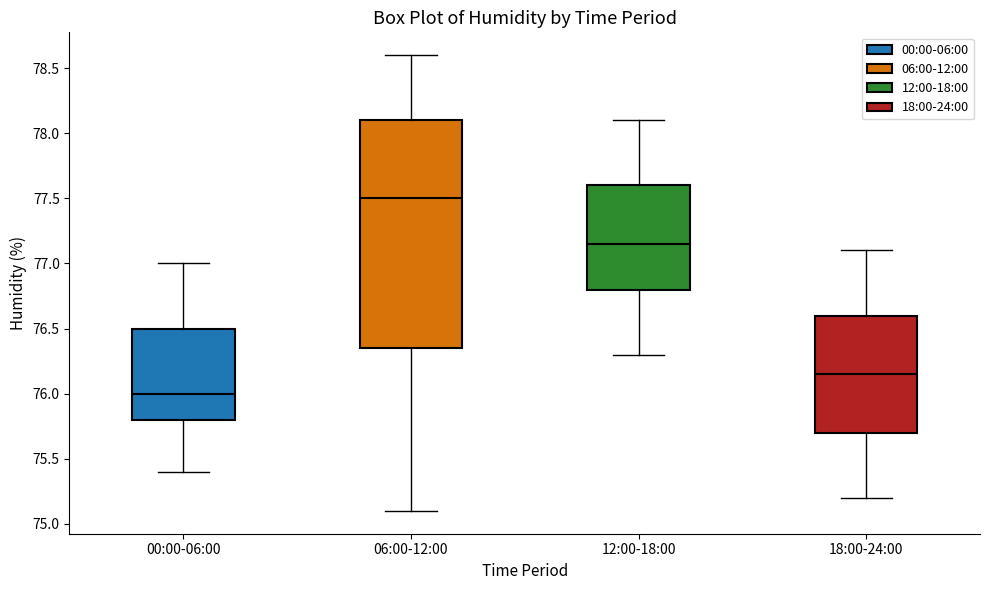

Reading left to right, read every box against the y-axis: the position of its median line, the range the box covers, and the ends of its whiskers. The values are not printed on the chart, so give them approximately, as read against the axis.

00:00-06:00: median 76.00, box 75.80 to 76.50, whiskers 75.40 to 77.00
06:00-12:00: median 77.50, box 76.35 to 78.10, whiskers 75.10 to 78.60
12:00-18:00: median 77.15, box 76.80 to 77.60, whiskers 76.30 to 78.10
18:00-24:00: median 76.15, box 75.70 to 76.60, whiskers 75.20 to 77.10